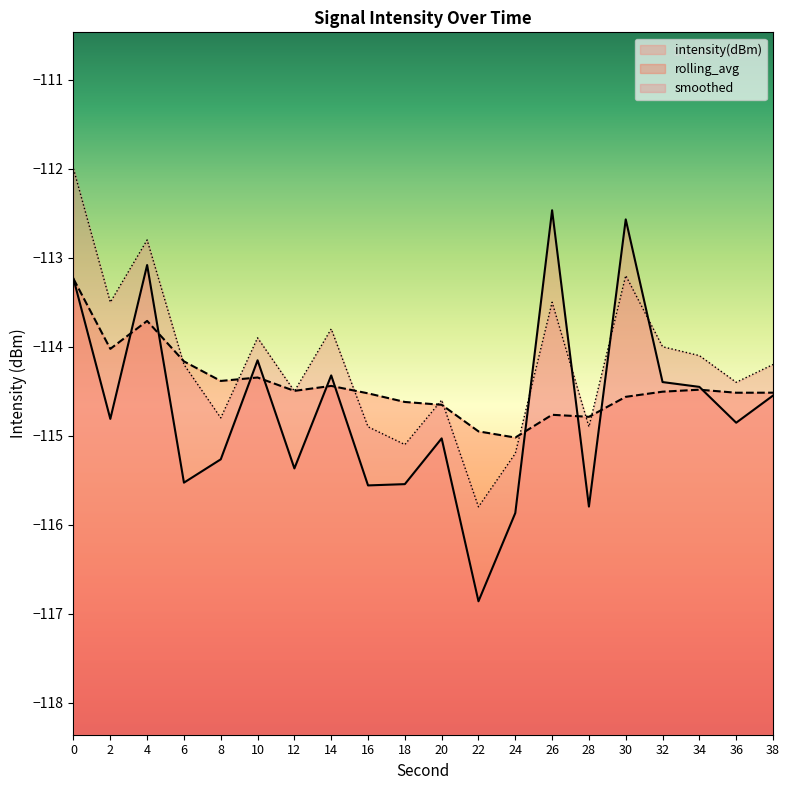

How many data points does each series have?

20